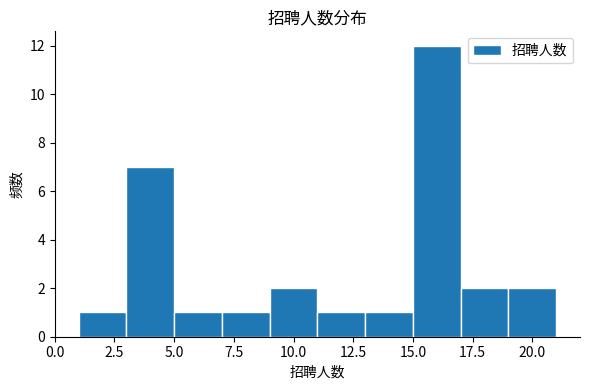

Which range on the x-axis has the tallest bar?

15 to 17